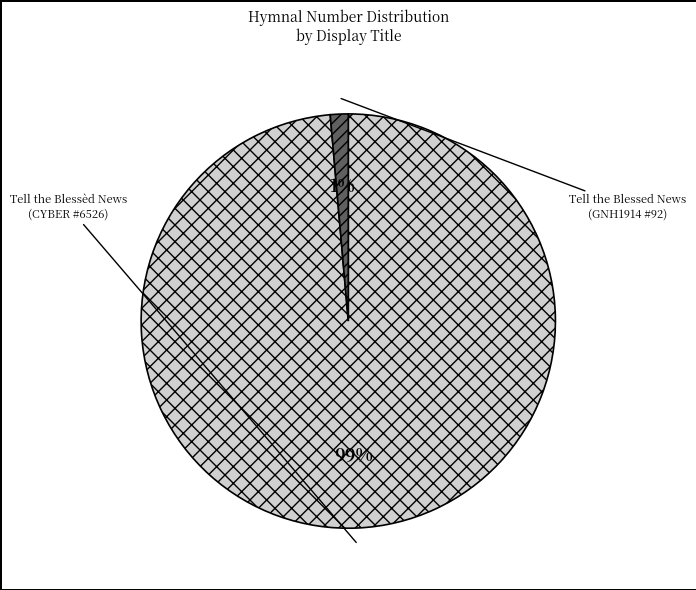

Is it true that Tell the Blessèd News (CYBER #6526) is 89% of the pie?

False